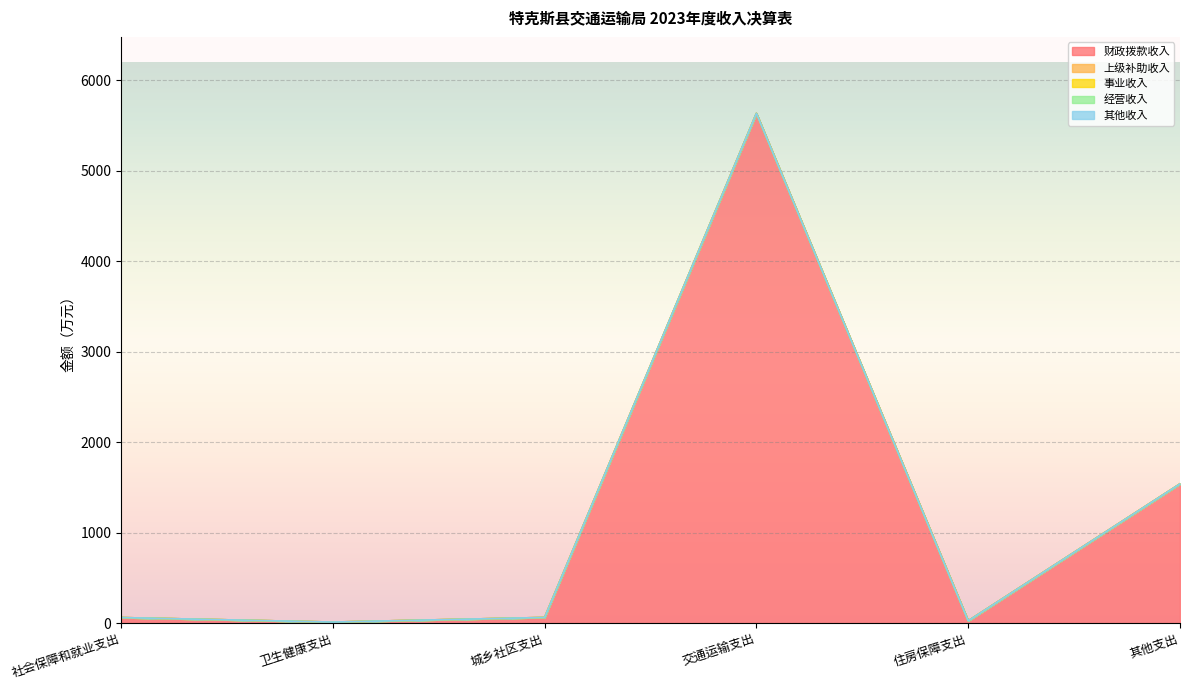

How many series are shown in this chart?

5